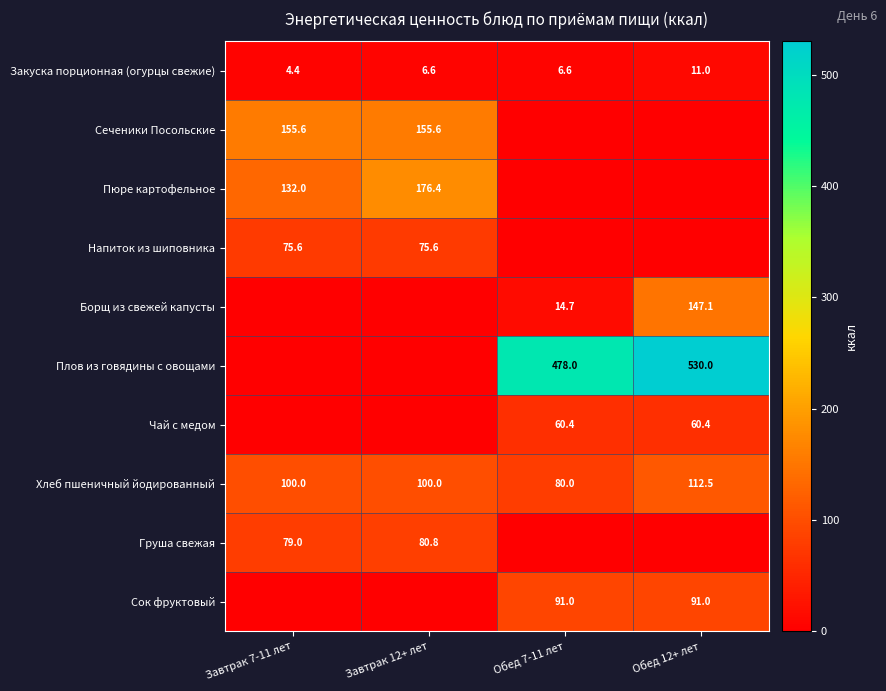

How many series are shown in this chart?

10